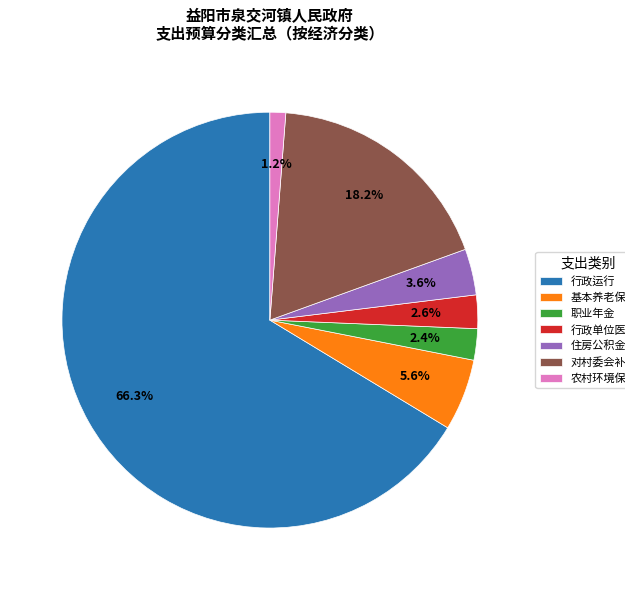

Which slice represents more than half of the pie?

行政运行